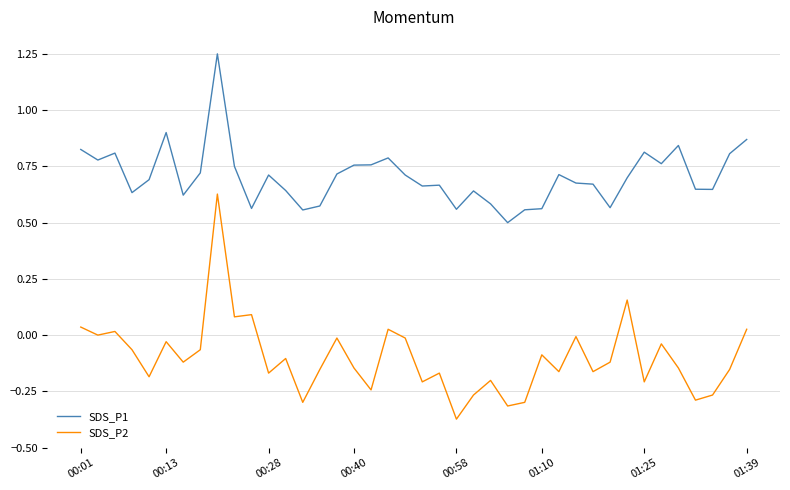

What is the minimum value for SDS_P1?

0.5